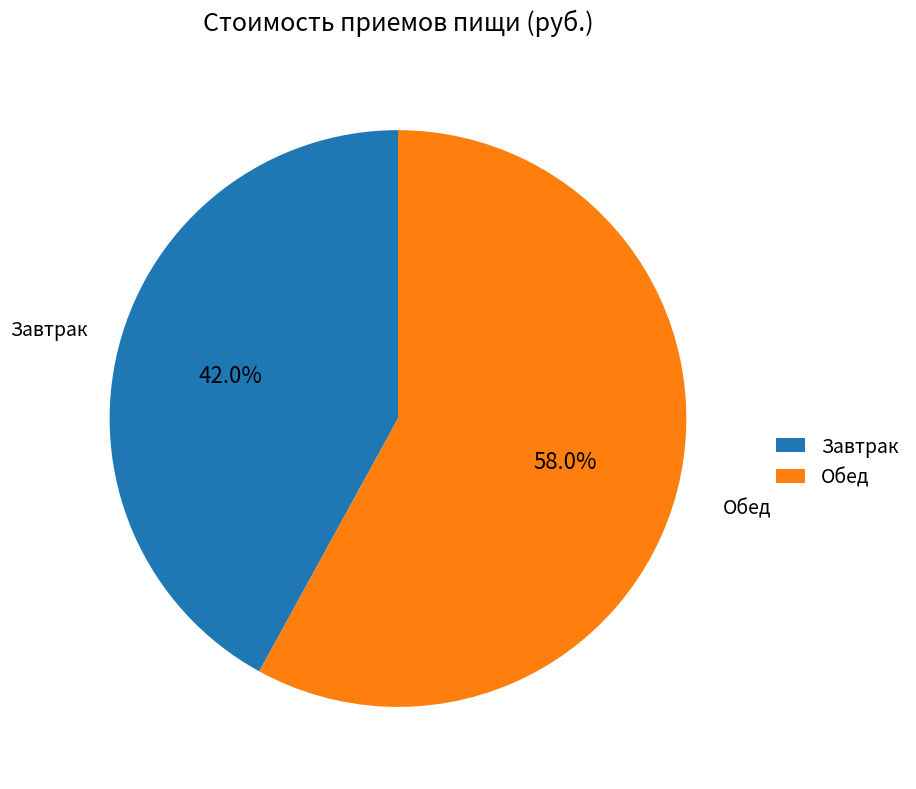

Which slice is the largest?

Обед